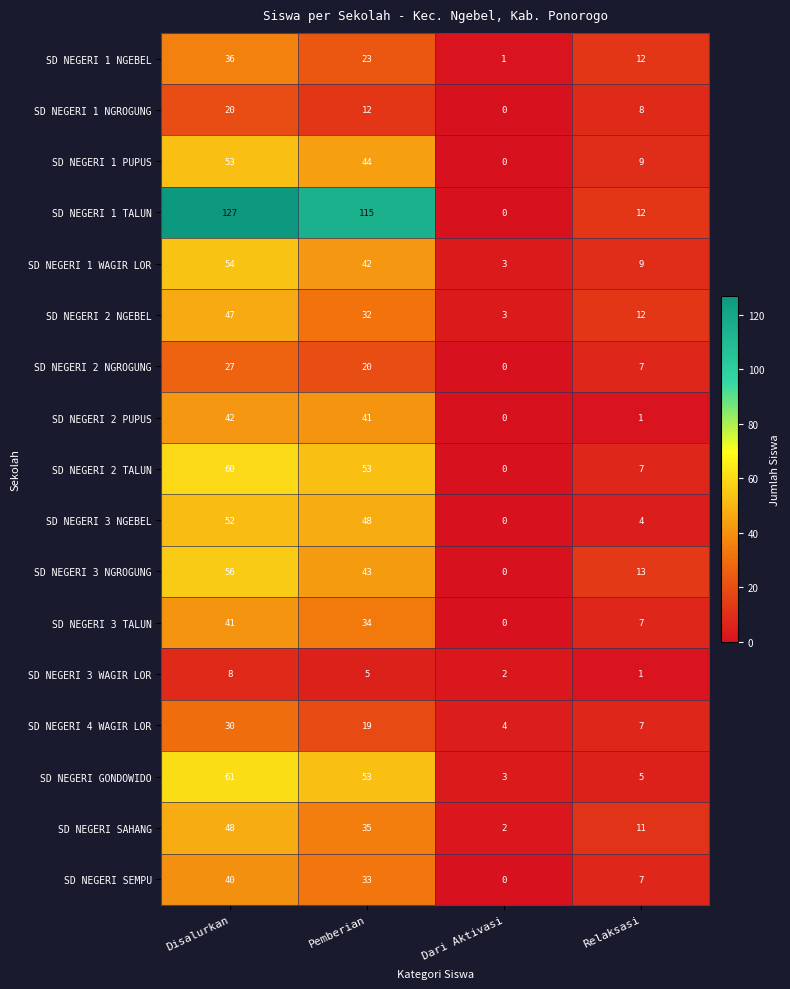

What is the difference between the second highest and minimum values in the SD NEGERI 1 NGEBEL series?

22